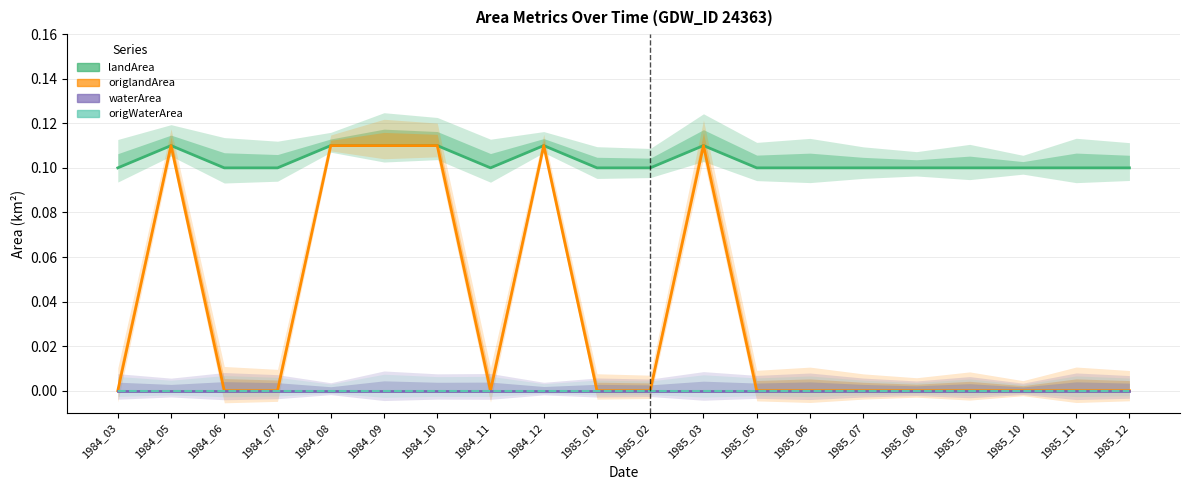

Does the chart have visible grid lines?

Yes